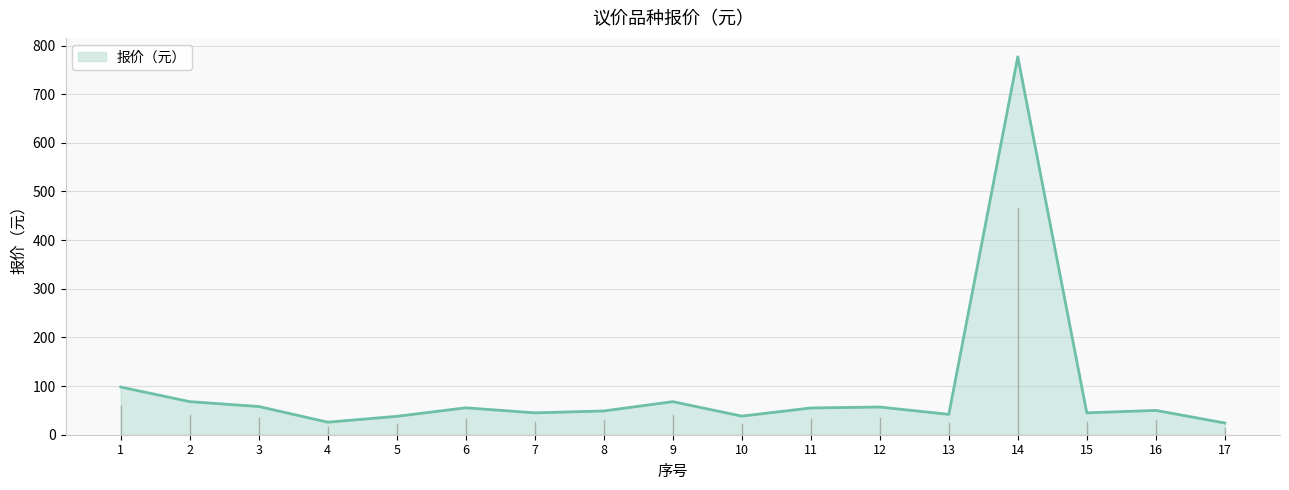

Is it true that the value at 9 is 68.0?

True